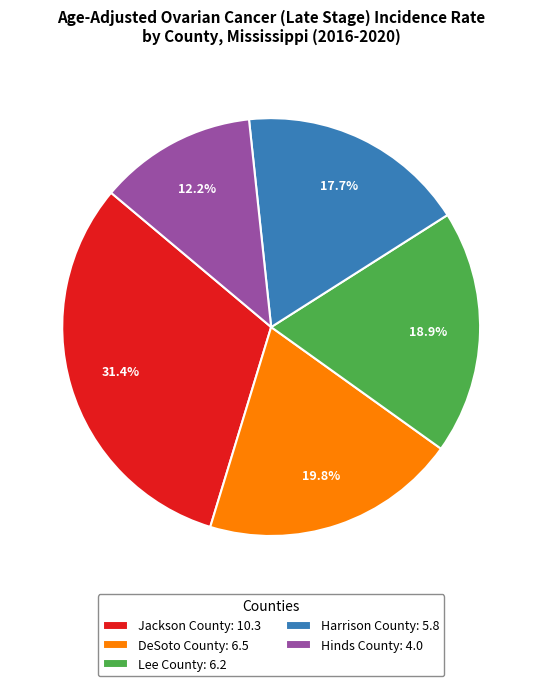

Is there a majority slice in this chart?

No